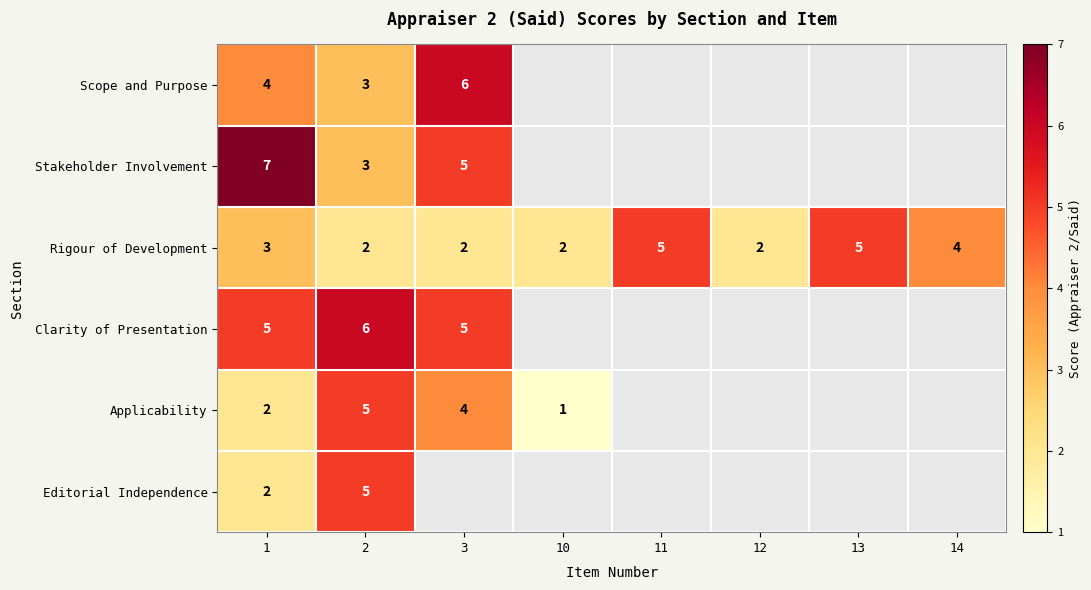

What is the difference between the highest and lowest values at 2?

4